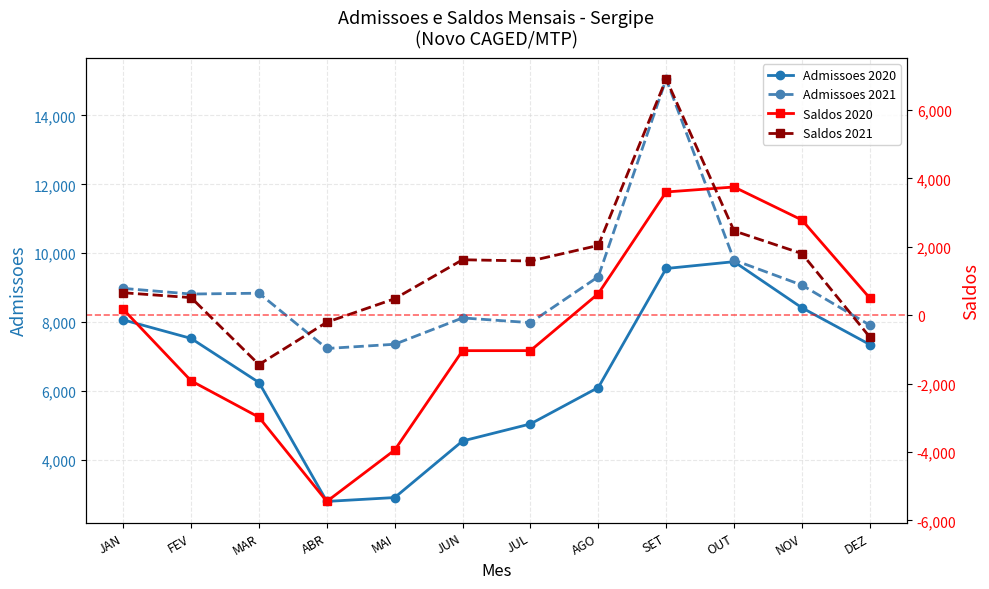

Which label corresponds to the smallest value in the chart?

ABR